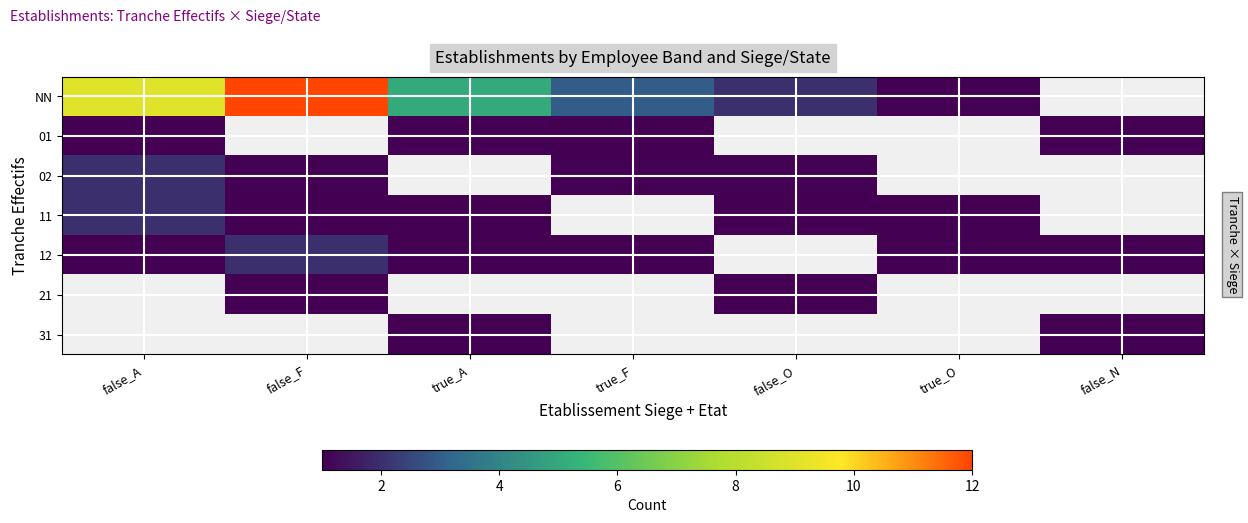

How many values in 01 are above zero?

4